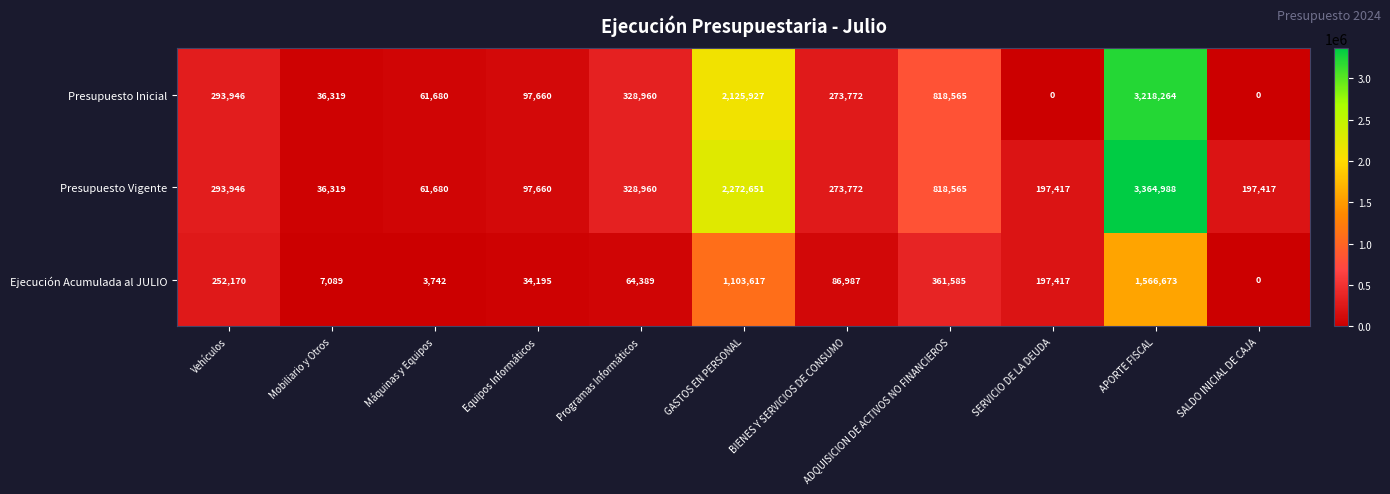

List the series in order of their peak value, highest first.

Presupuesto Vigente, Presupuesto Inicial, Ejecución Acumulada al JULIO